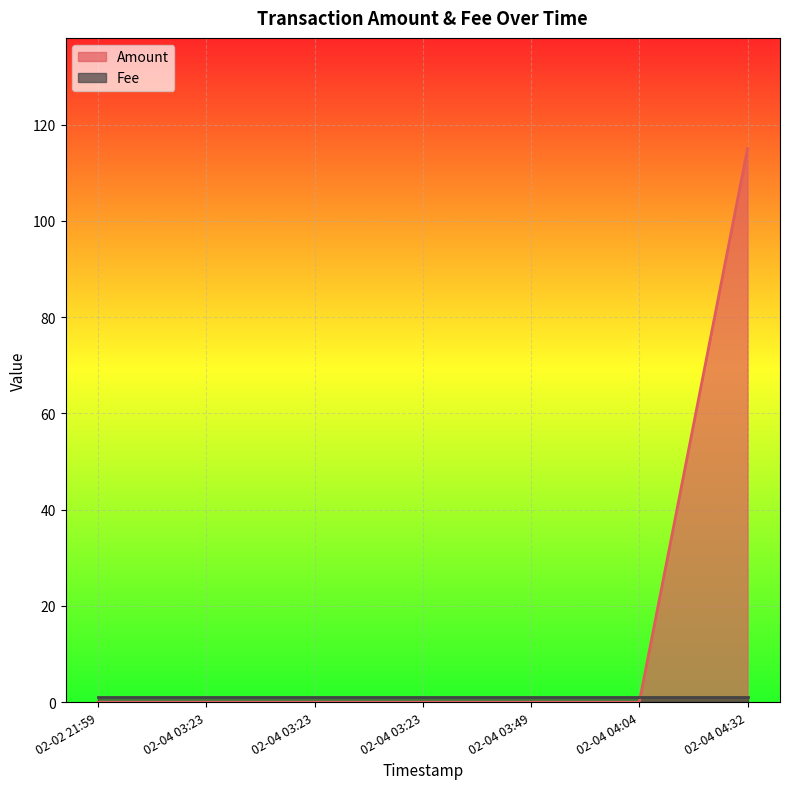

List the labels in order of value, largest first.

02-04 04:32, 02-02 21:59, 02-04 03:23, 02-04 03:23, 02-04 03:23, 02-04 03:49, 02-04 04:04